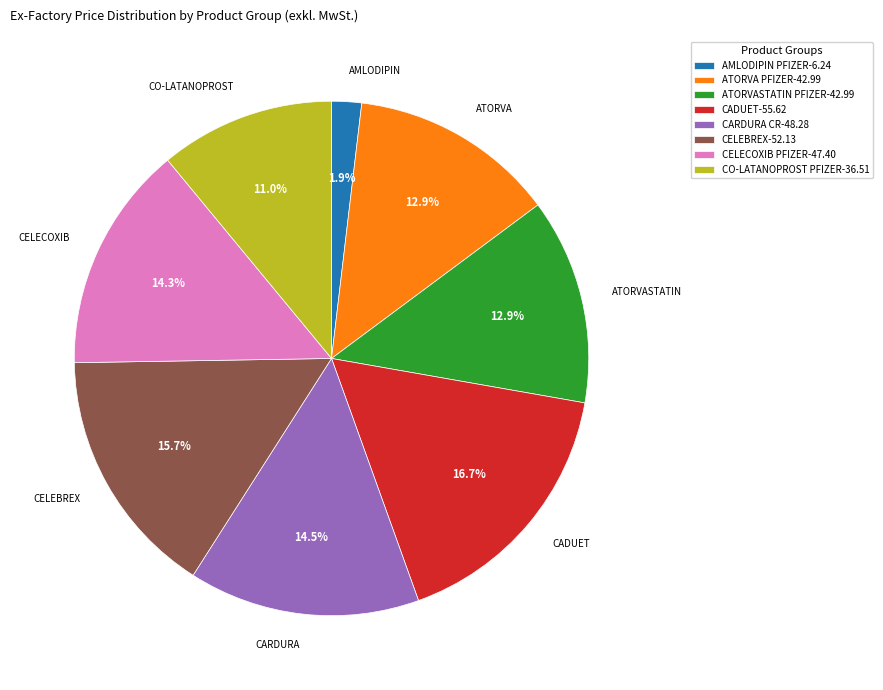

Which category has the biggest portion of the pie?

CADUET-55.62